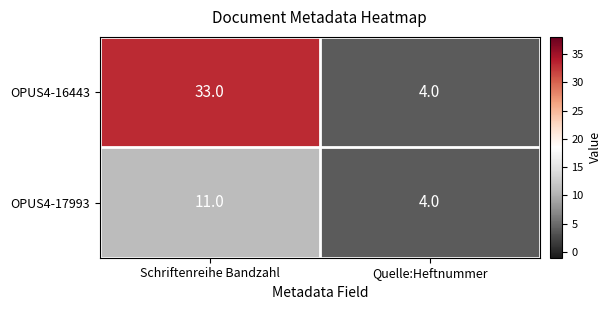

At which category is the sum across all series the highest?

Schriftenreihe Bandzahl